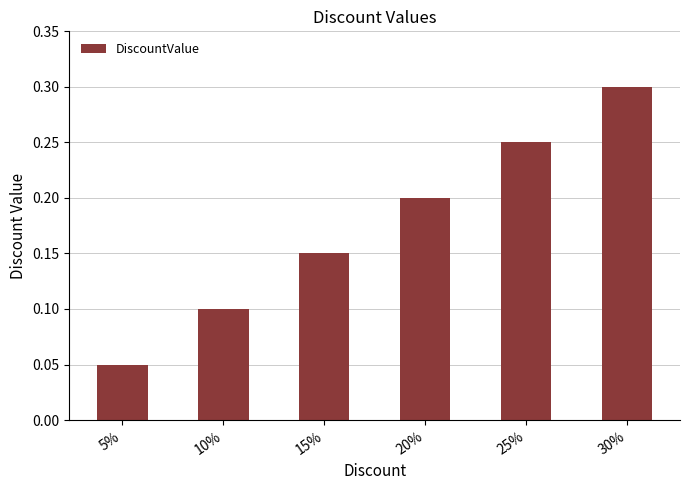

How many values are between 0 and 1?

6